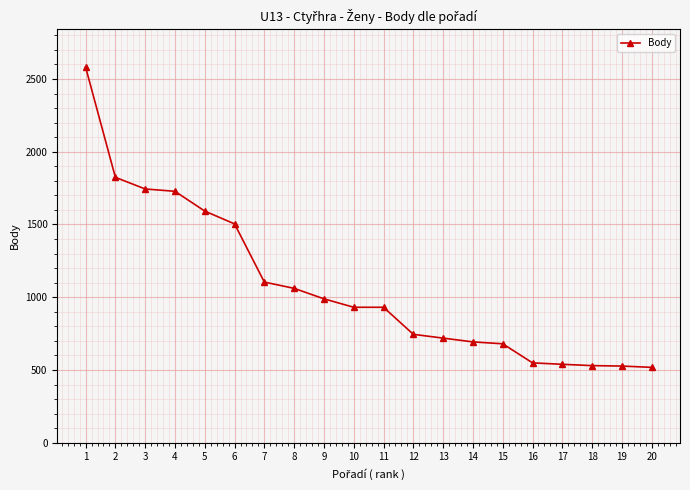

What is the value of the 15th point from the left?

680